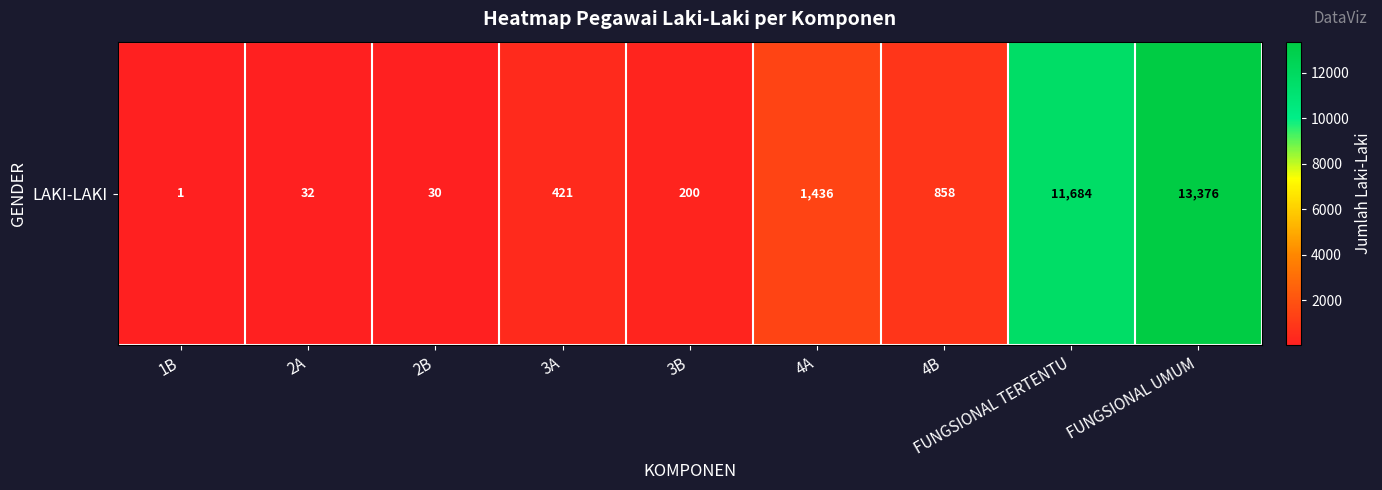

Reading left to right, extract all data points from this chart.

1	32	30	421	200	1436	858	11684	13376